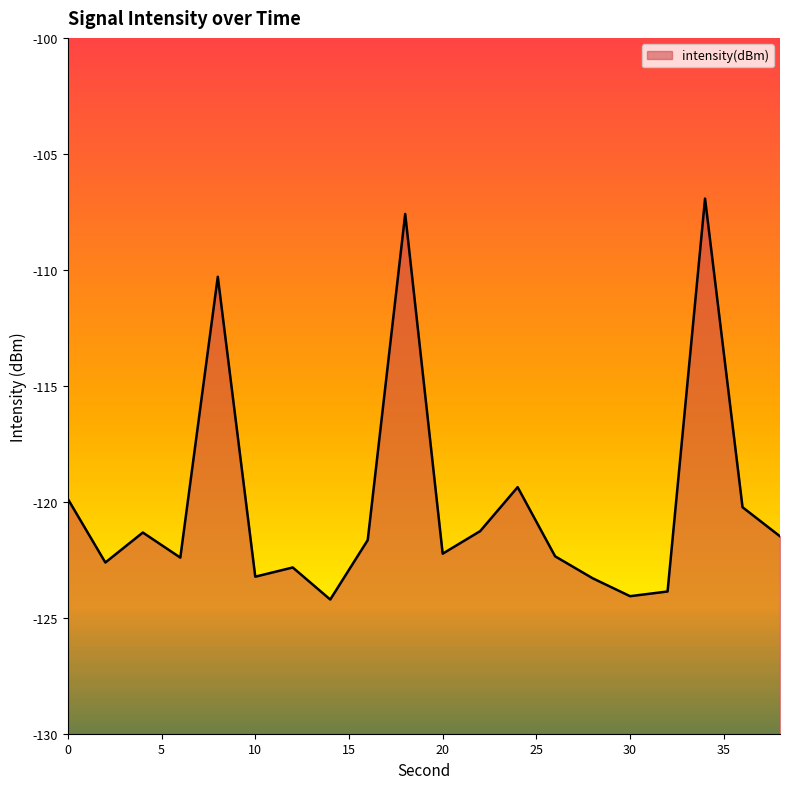

What is the smallest value displayed?

-124.2